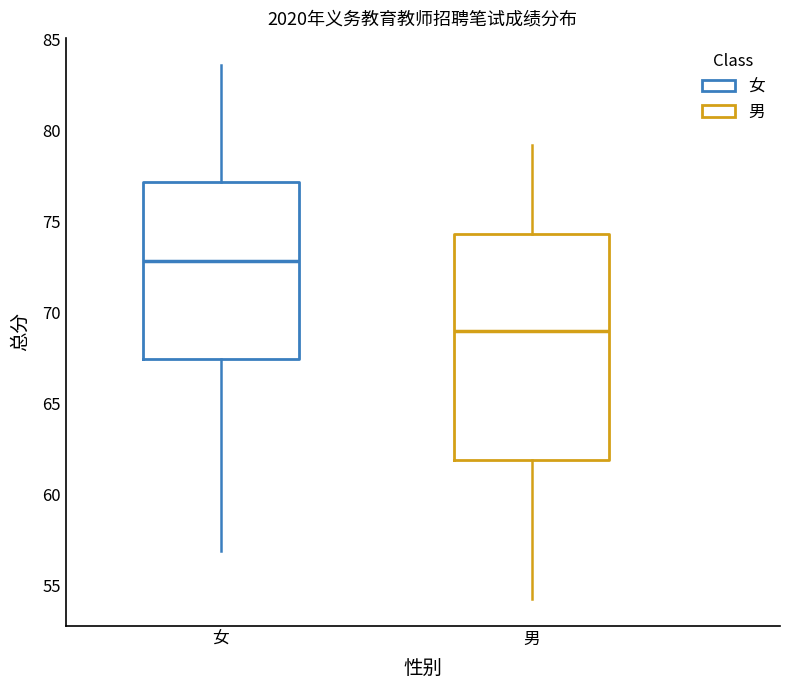

Comparing the boxes themselves (not the whiskers), which one is the tallest?

男